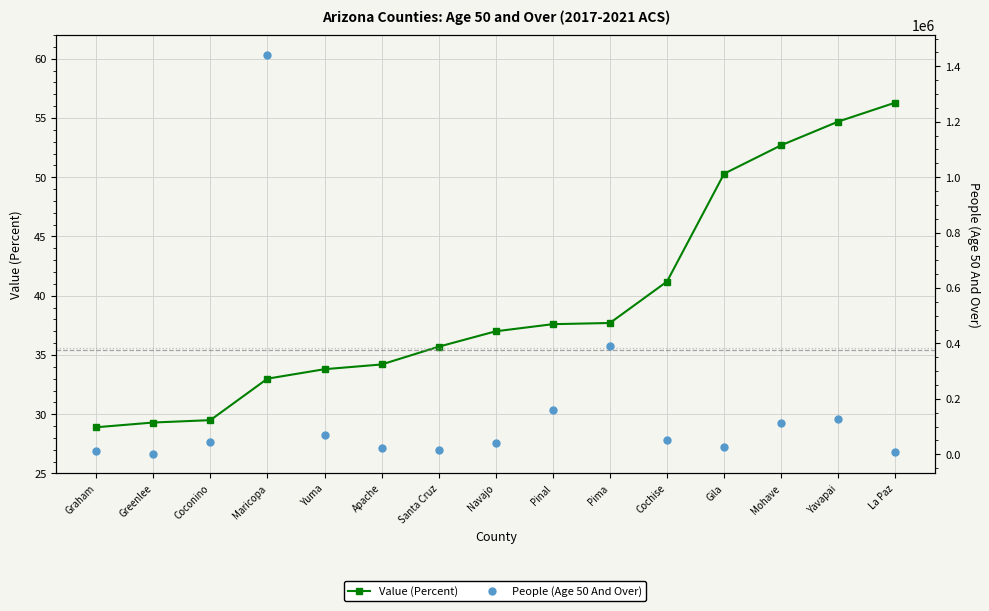

Is it true that People (Age 50 And Over) equals 389925.0 at Pima?

True